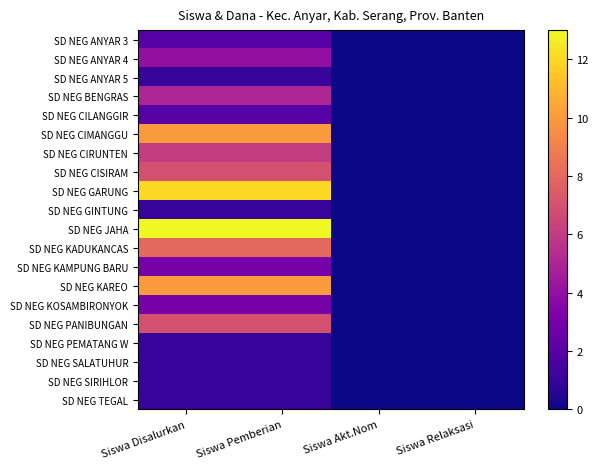

Rank the series by their maximum value, from highest to lowest.

SD NEG JAHA, SD NEG GARUNG, SD NEG CIMANGGU, SD NEG KAREO, SD NEG KADUKANCAS, SD NEG CISIRAM, SD NEG PANIBUNGAN, SD NEG CIRUNTEN, SD NEG BENGRAS, SD NEG ANYAR 4, SD NEG KAMPUNG BARU, SD NEG KOSAMBIRONYOK, SD NEG ANYAR 3, SD NEG CILANGGIR, SD NEG ANYAR 5, SD NEG GINTUNG, SD NEG PEMATANG W, SD NEG SALATUHUR, SD NEG SIRIHLOR, SD NEG TEGAL